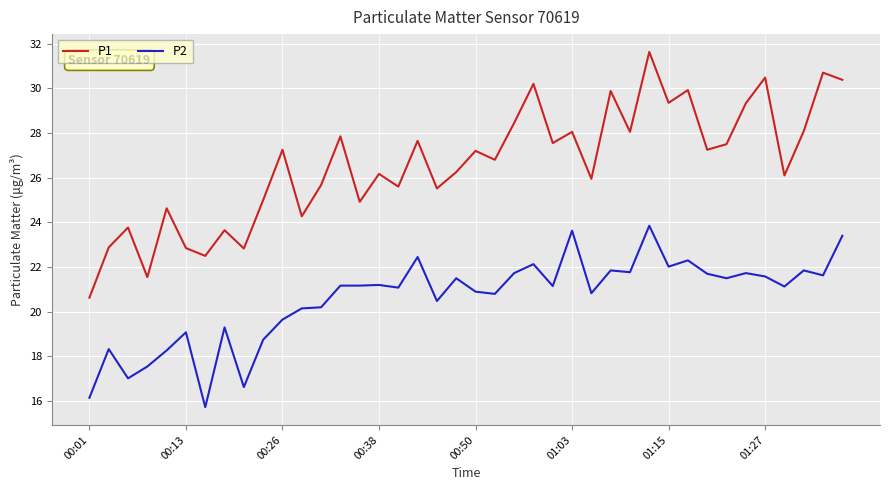

True or false: P1 and P2 cross at least once.

False